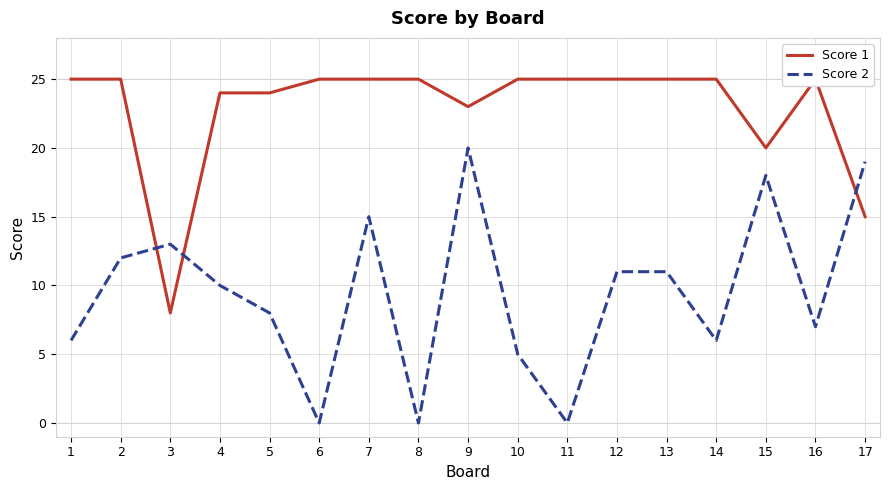

List the series in order of their peak value, highest first.

Score 1, Score 2